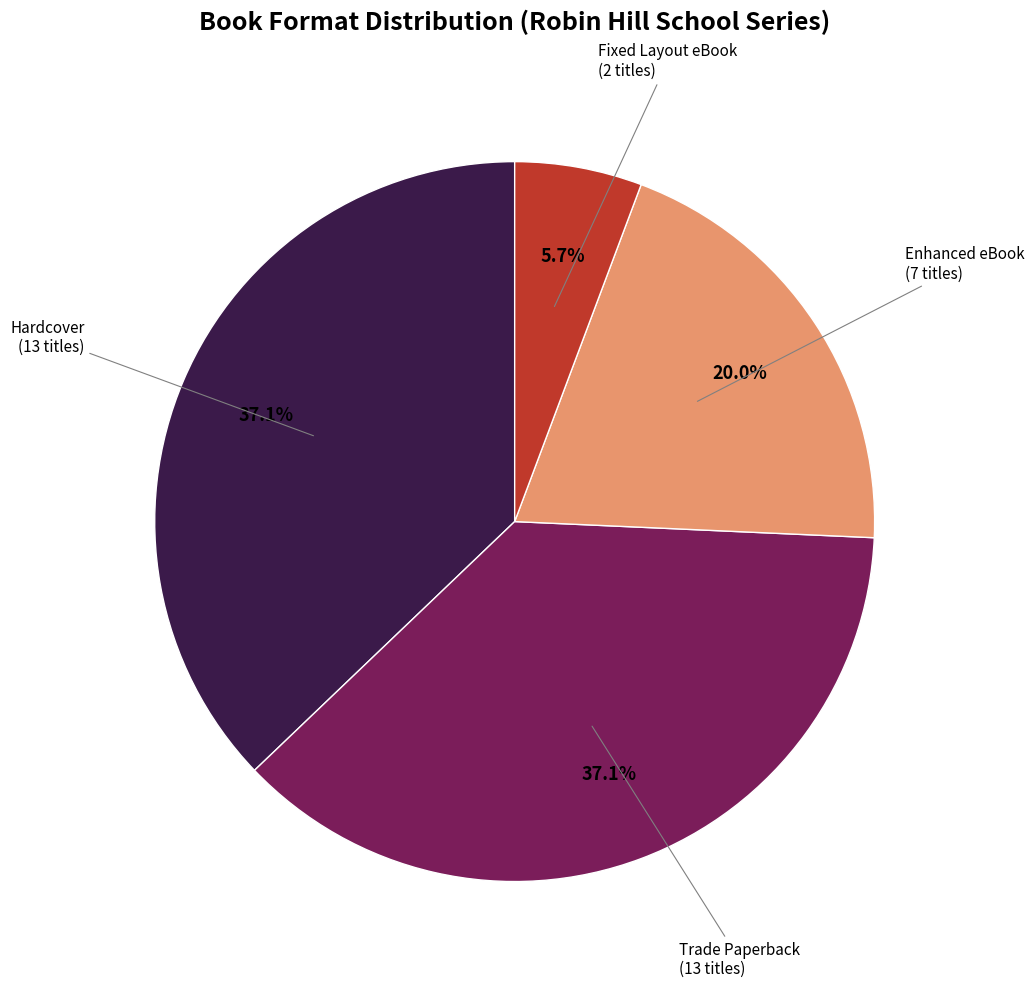

Is there a majority slice in this chart?

No